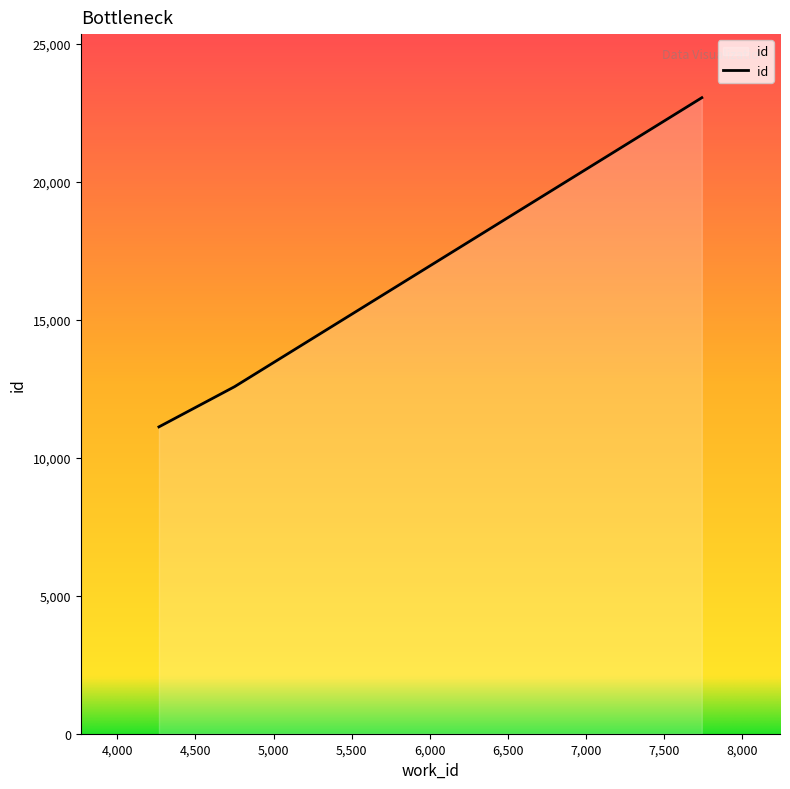

What is the maximum value shown in the chart?

23041